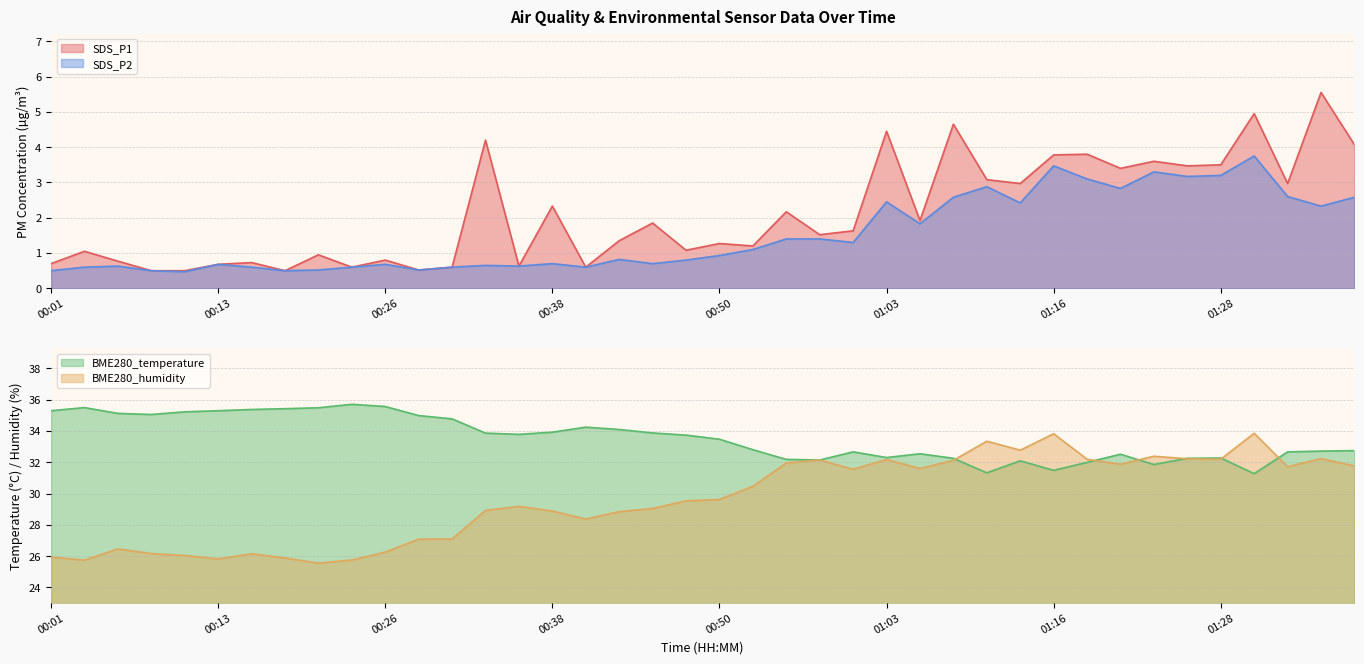

What is the label of the 14th point from the left?

00:33